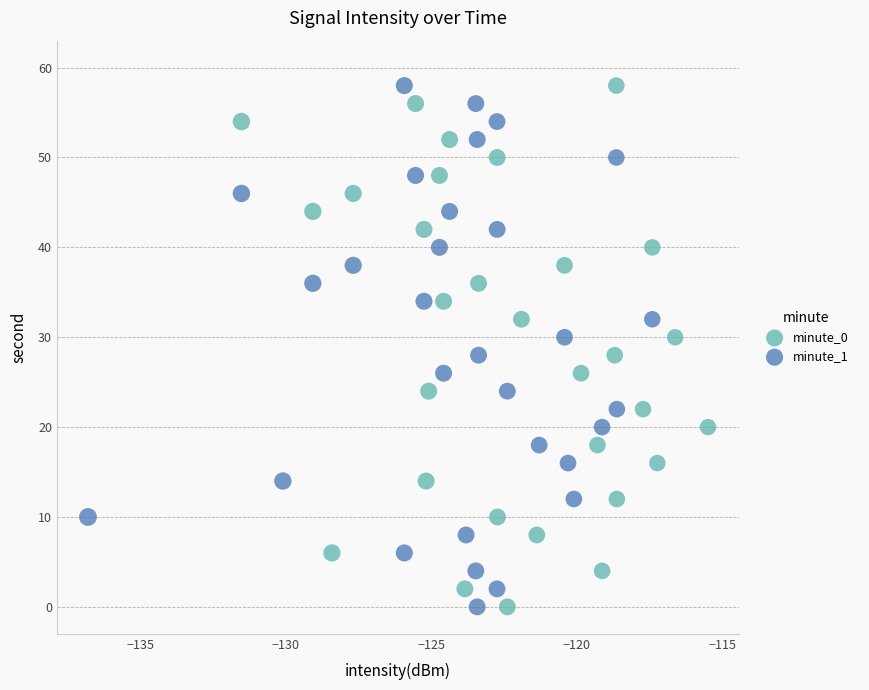

What are all the series names shown in the legend?

minute_0, minute_1